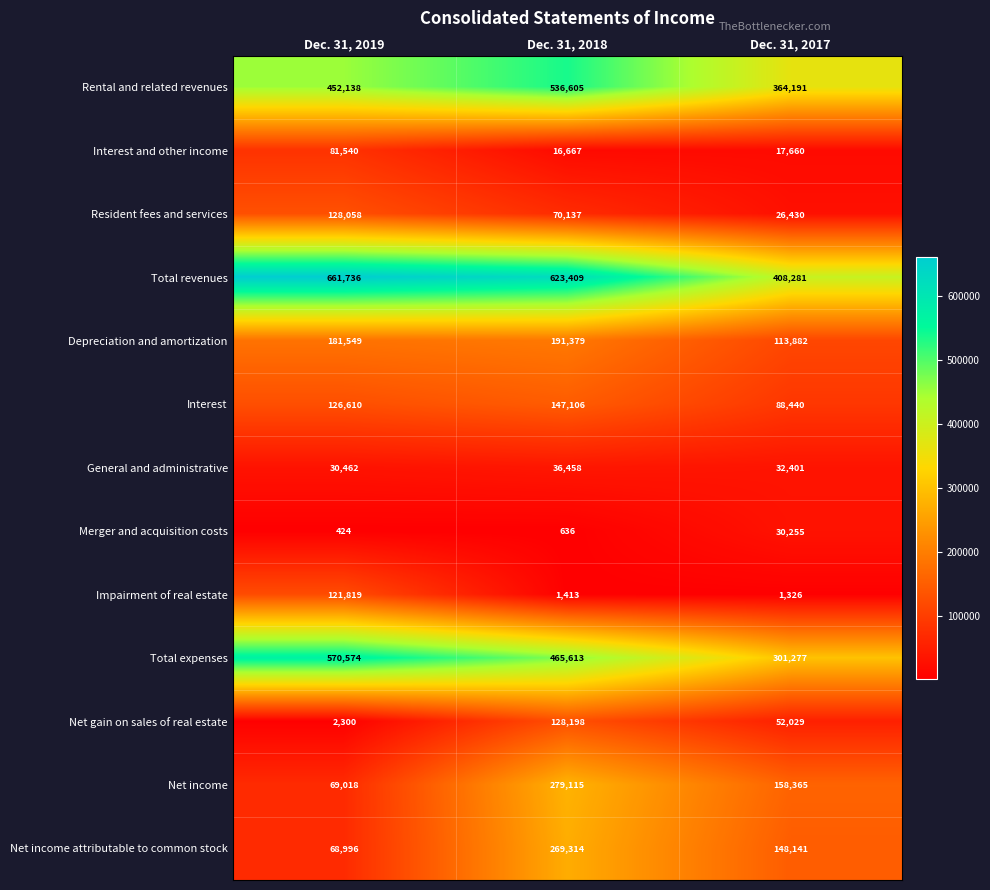

The value of Net income at Dec. 31, 2018 is 192378. True or false?

False